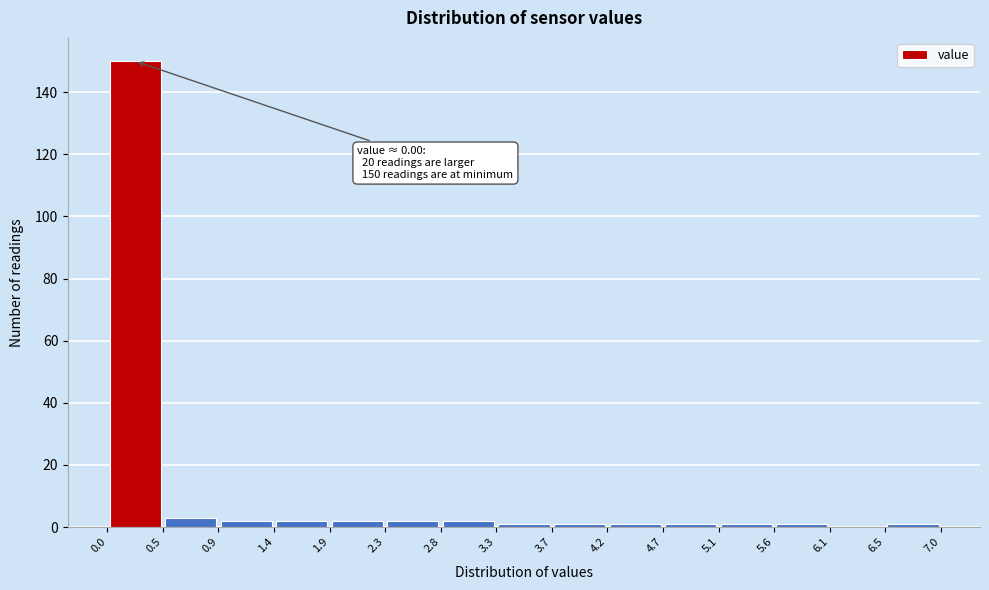

Which range on the x-axis has the tallest bar?

0.0 to 0.5